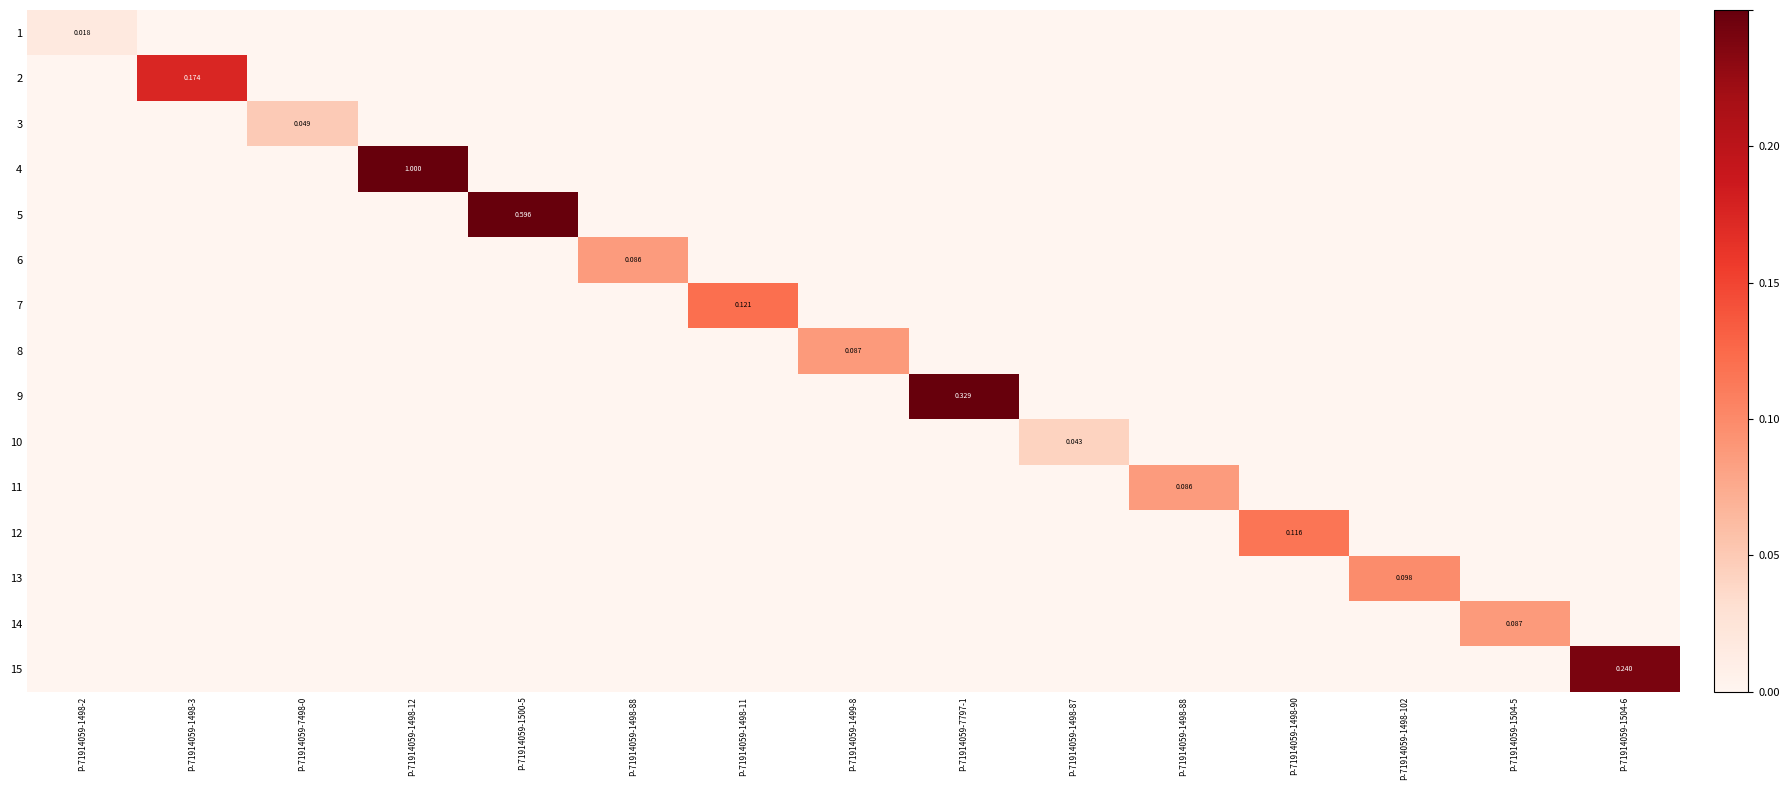

What is the highest value of the 13 series?

0.1